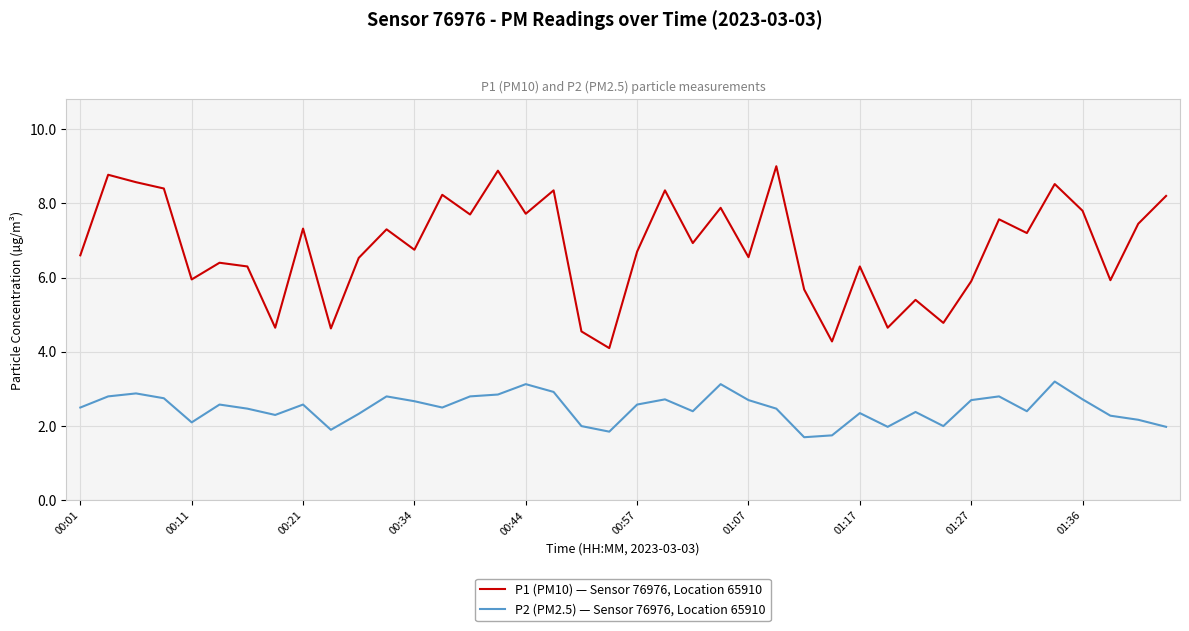

True or false: P1 (PM10) — Sensor 76976, Location 65910 has more than 0 interior local peaks.

True